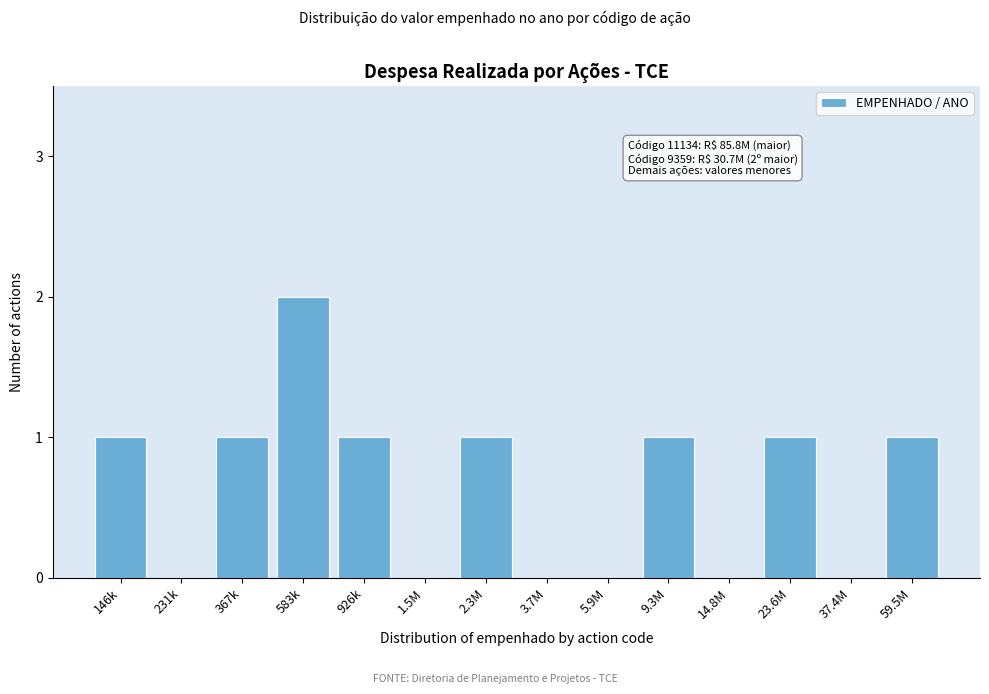

Reading left to right, transcribe all the data shown in this chart.

146k=1	231k=0	367k=1	583k=2	926k=1	1.5M=0	2.3M=1	3.7M=0	5.9M=0	9.3M=1	14.8M=0	23.6M=1	37.4M=0	59.5M=1